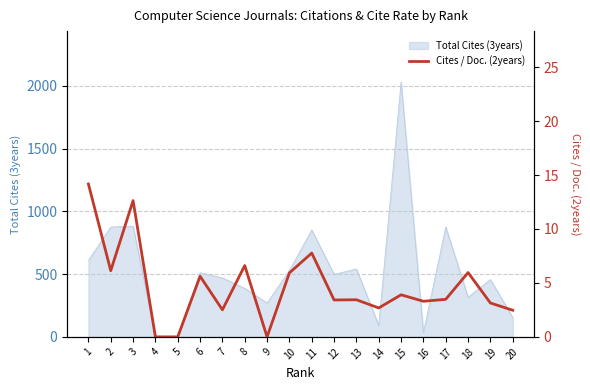

At which category does the chart reach its minimum across all series?

4